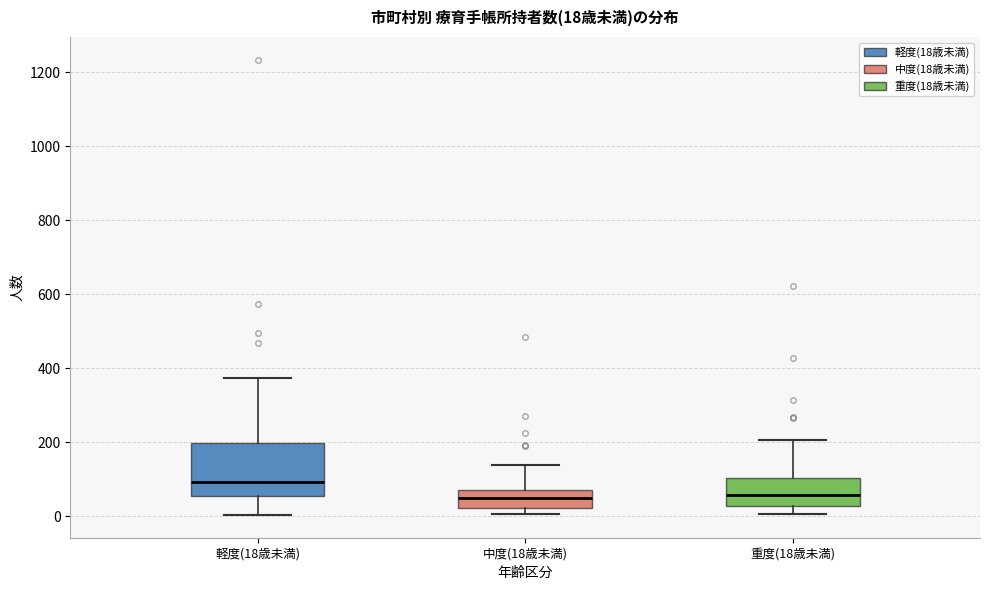

Which box's median line is the highest?

軽度(18歳未満)